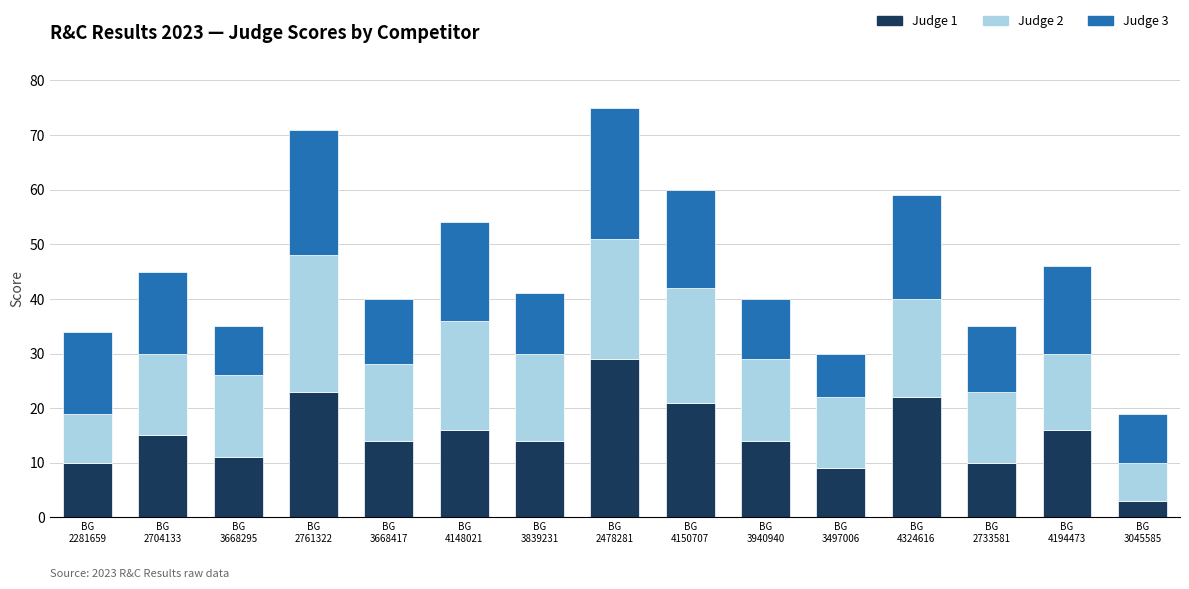

What is the highest value of the Judge 1 series?

29